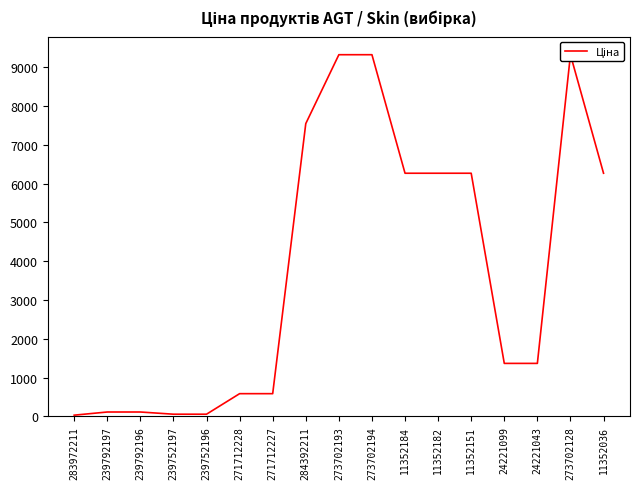

What is the change in value from 271712227 to 273702193?

+8735.4